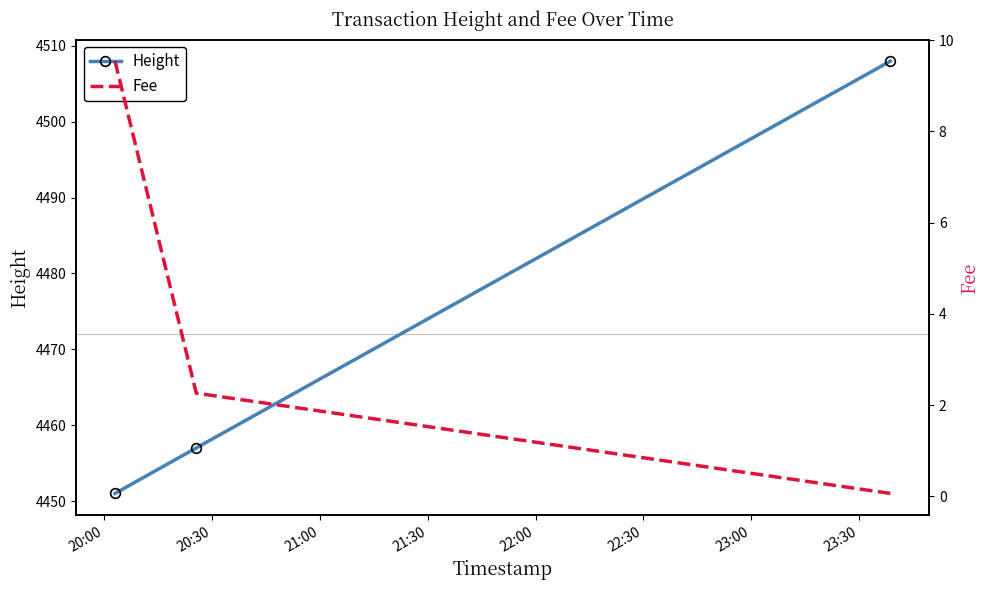

What is the value of the Height point at the 2nd from the left?

4457